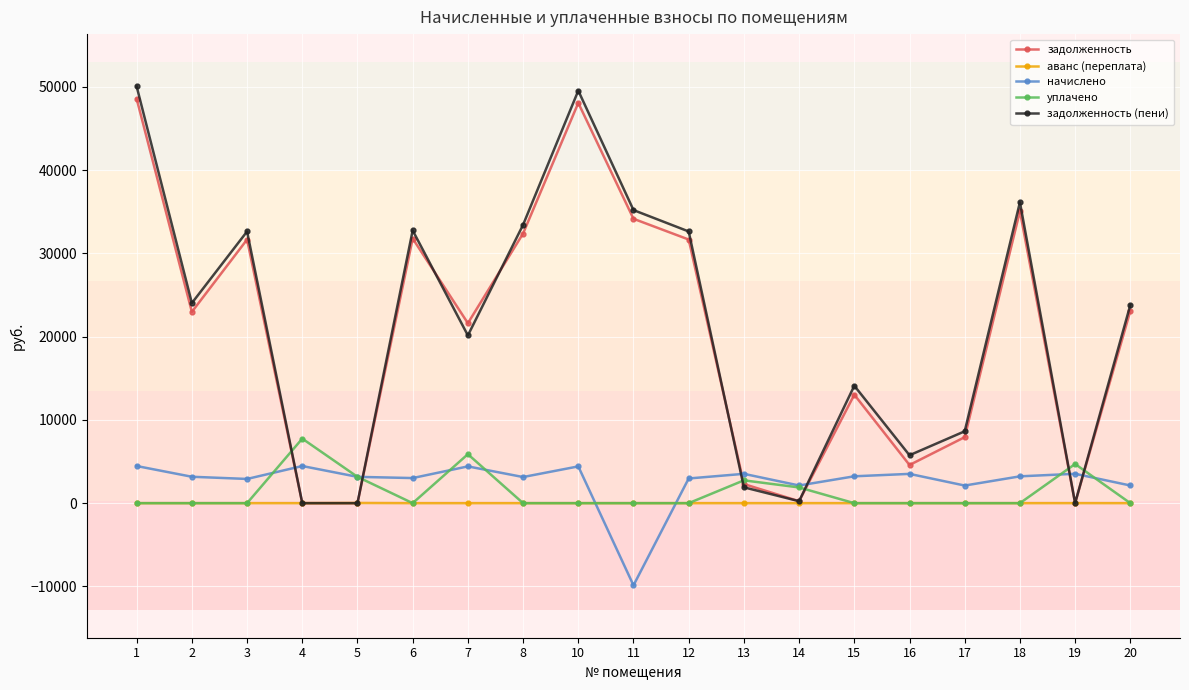

At how many categories does at least one series exceed 27279?

8